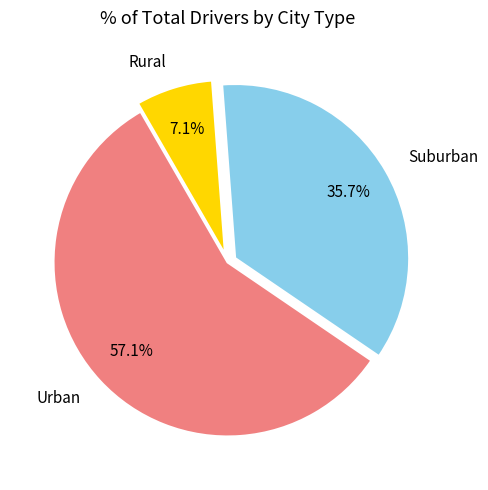

What is the smallest slice in the pie chart?

Rural